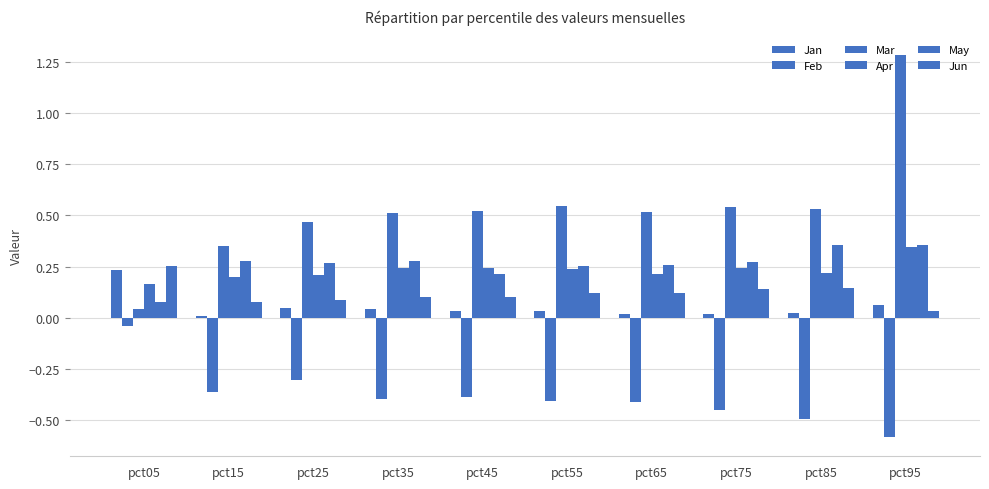

The Apr series shows 0.2 at pct15. True or false?

True